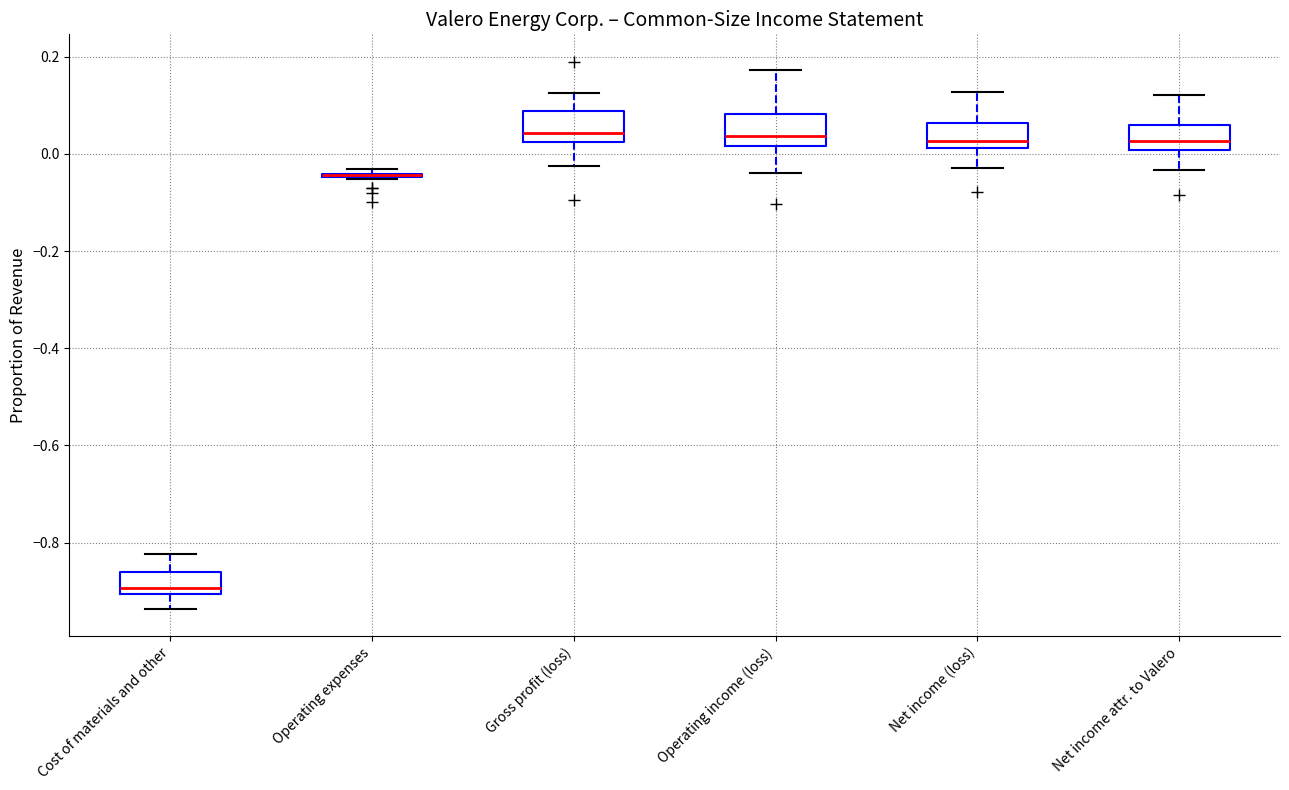

Reading left to right, read every box against the y-axis: the position of its median line, the range the box covers, and the ends of its whiskers. The values are not printed on the chart, so give them approximately, as read against the axis.

Cost of materials and other: median -0.90 (just above the box's lower edge), box -0.90 to -0.86, whiskers -0.94 to -0.82
Operating expenses: box collapsed to a line at -0.04, whiskers -0.06 to -0.04
Gross profit (loss): median 0.04, box 0.02 to 0.08, whiskers -0.02 to 0.12
Operating income (loss): median 0.04, box 0.02 to 0.08, whiskers -0.04 to 0.18
Net income (loss): median 0.02 (just above the box's lower edge), box 0.02 to 0.06, whiskers -0.02 to 0.12
Net income attr. to Valero: median 0.02, box 0.00 to 0.06, whiskers -0.04 to 0.12